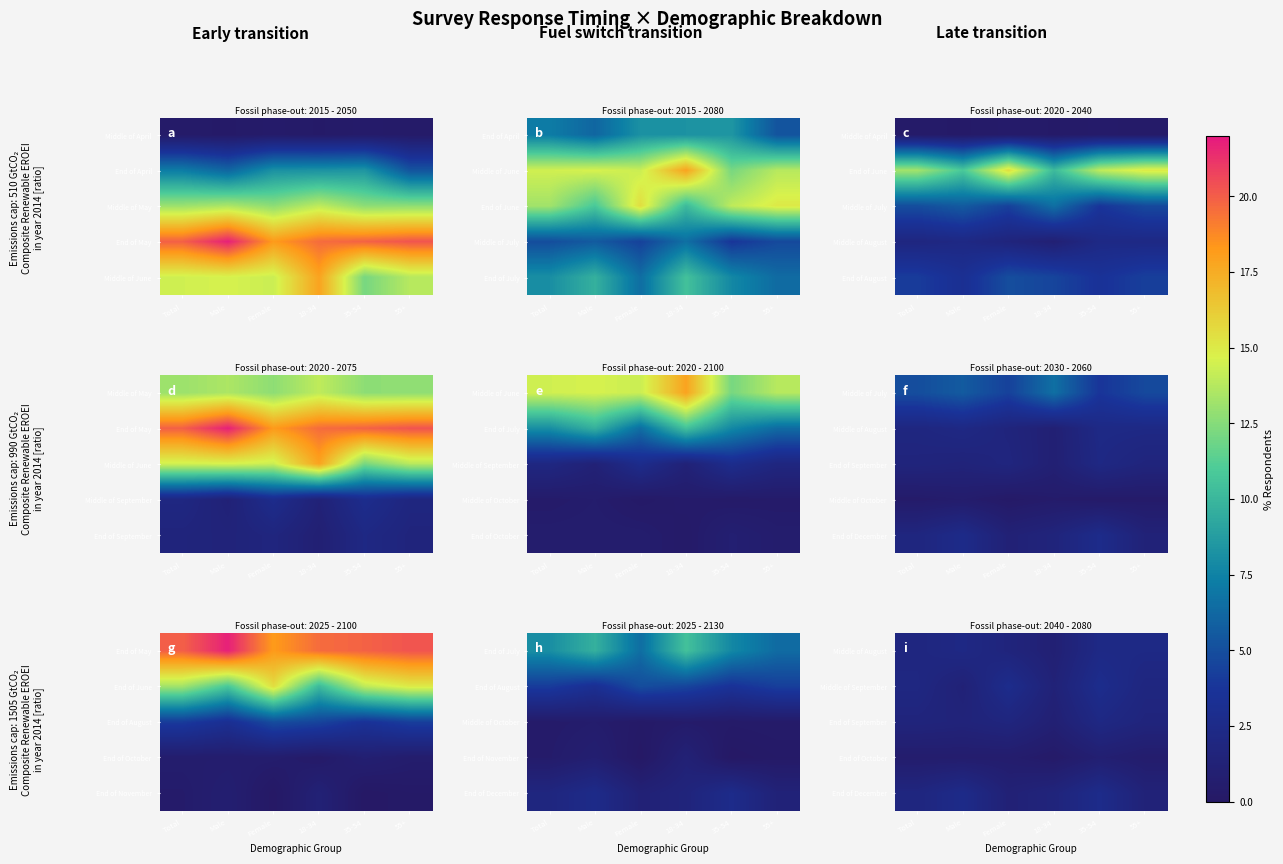

At which category is the sum across all series the highest?

35-54